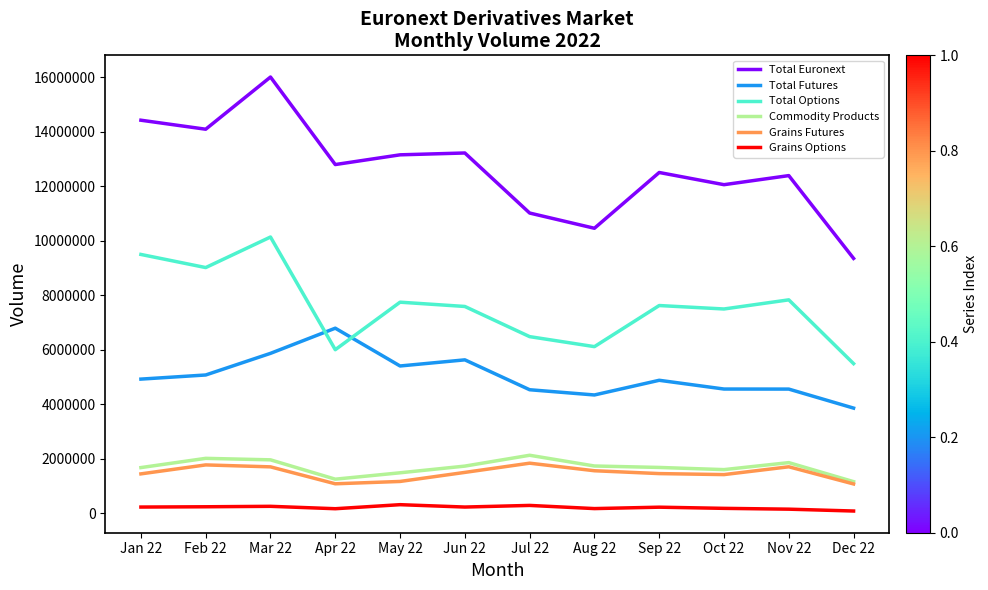

The Grains Futures series shows 1777508 at Feb 22. True or false?

True